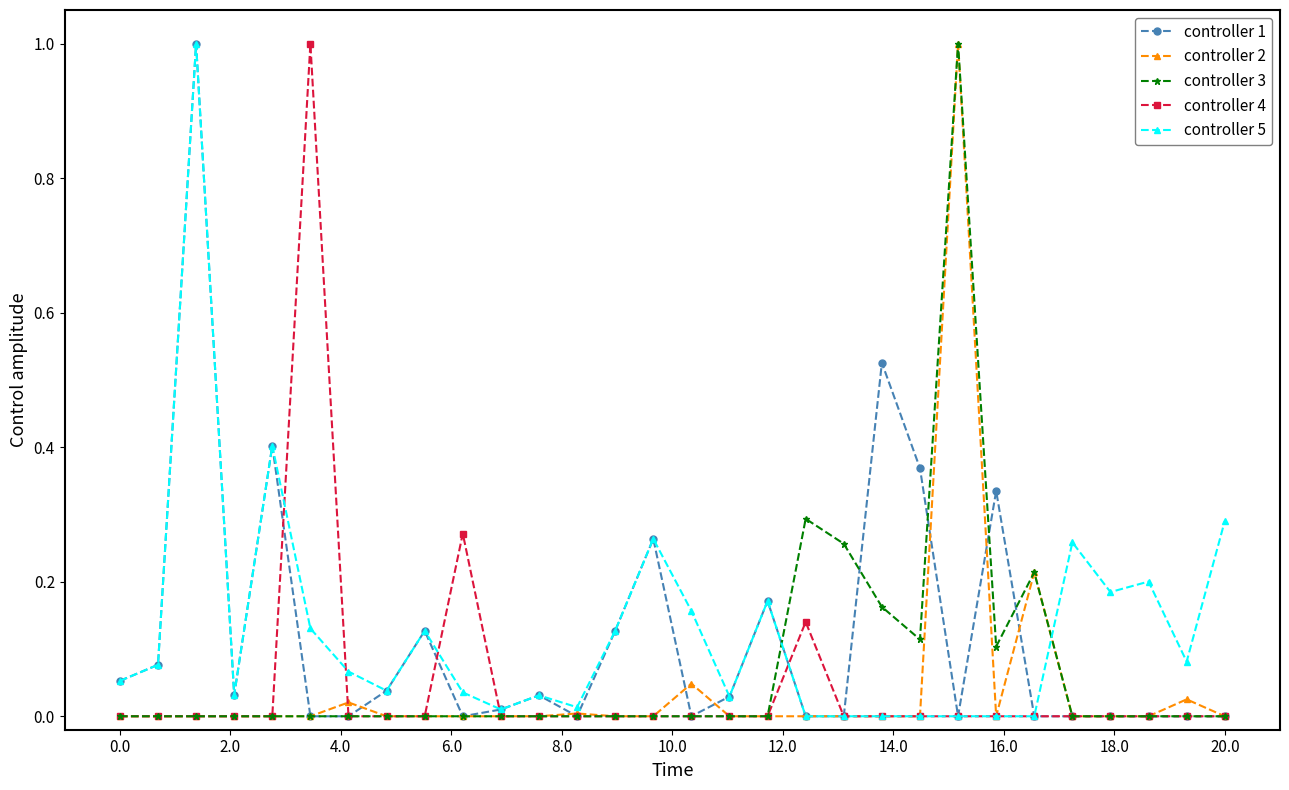

What is the greatest value displayed?

1.0